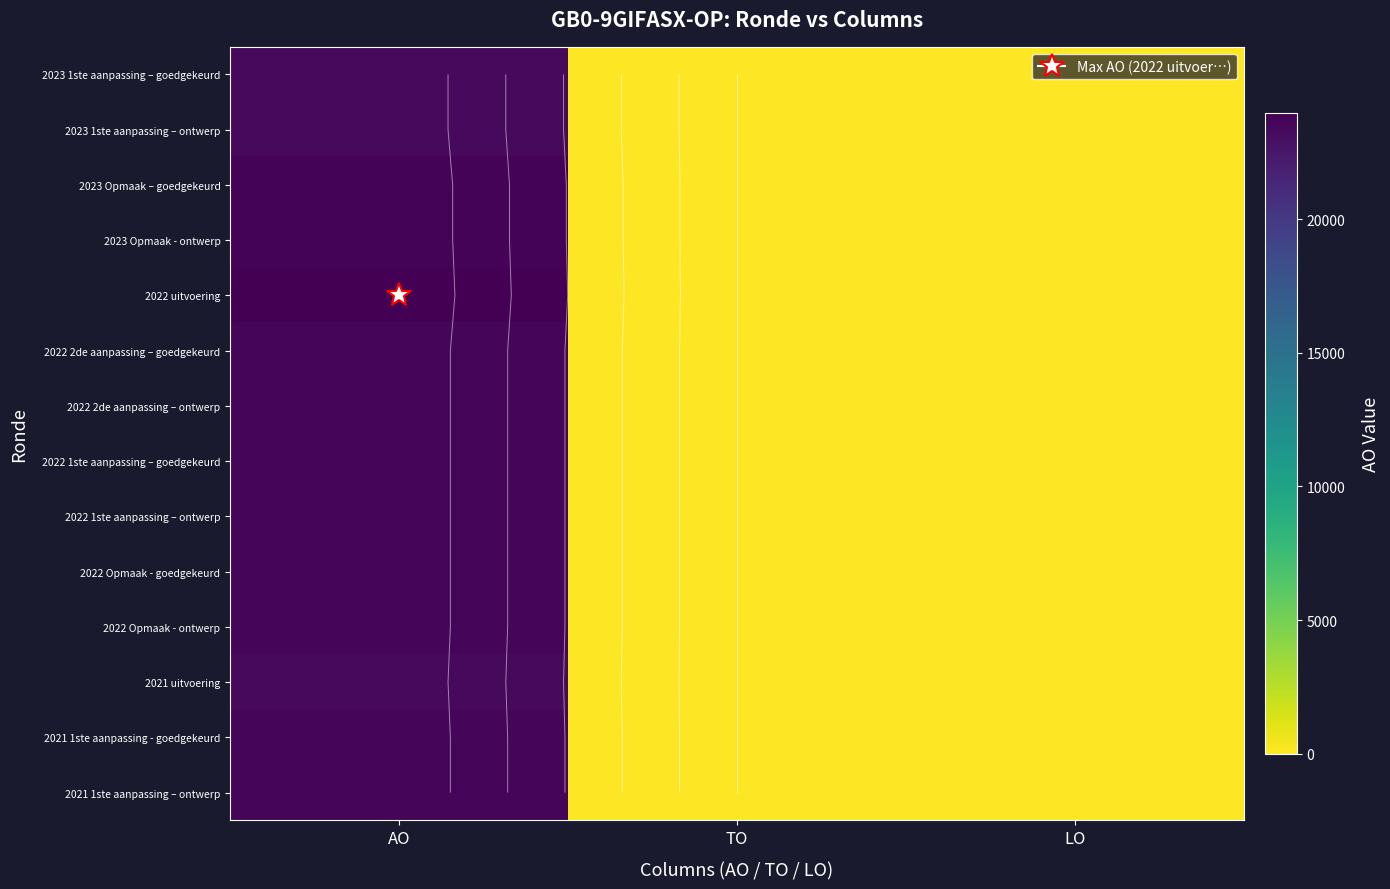

Rank the series at LO from lowest to highest value.

2023 1ste aanpassing – goedgekeurd, 2023 1ste aanpassing – ontwerp, 2023 Opmaak – goedgekeurd, 2023 Opmaak - ontwerp, 2022 uitvoering, 2022 2de aanpassing – goedgekeurd, 2022 2de aanpassing – ontwerp, 2022 1ste aanpassing – goedgekeurd, 2022 1ste aanpassing – ontwerp, 2022 Opmaak - goedgekeurd, 2022 Opmaak - ontwerp, 2021 uitvoering, 2021 1ste aanpassing - goedgekeurd, 2021 1ste aanpassing – ontwerp